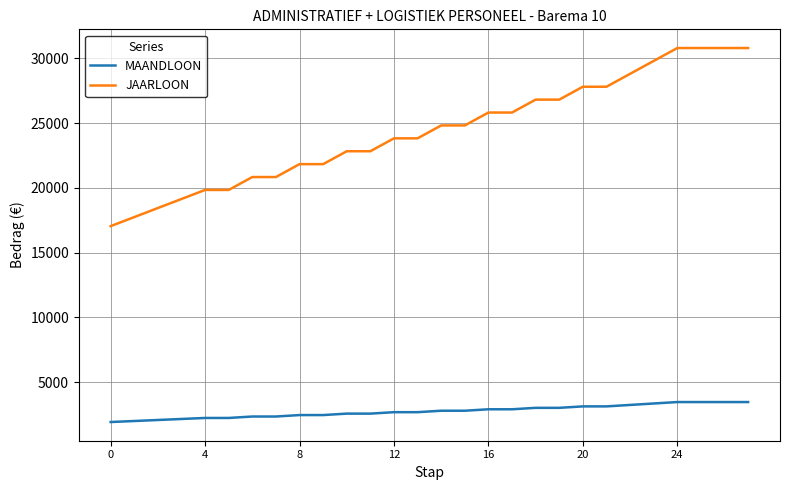

True or false: MAANDLOON and JAARLOON cross at least once.

False